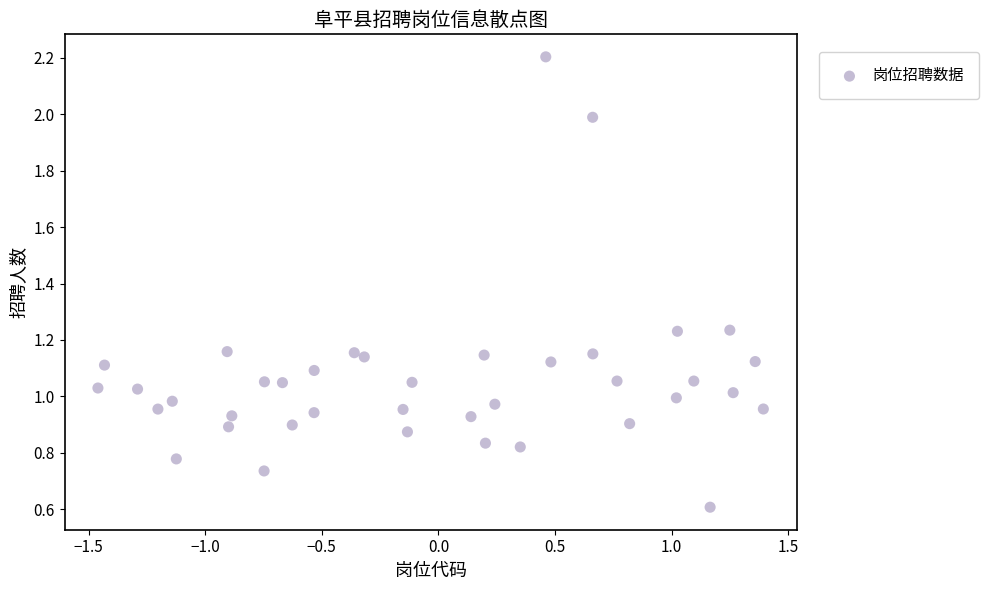

What is the range of Y values (max minus min)?

1.6